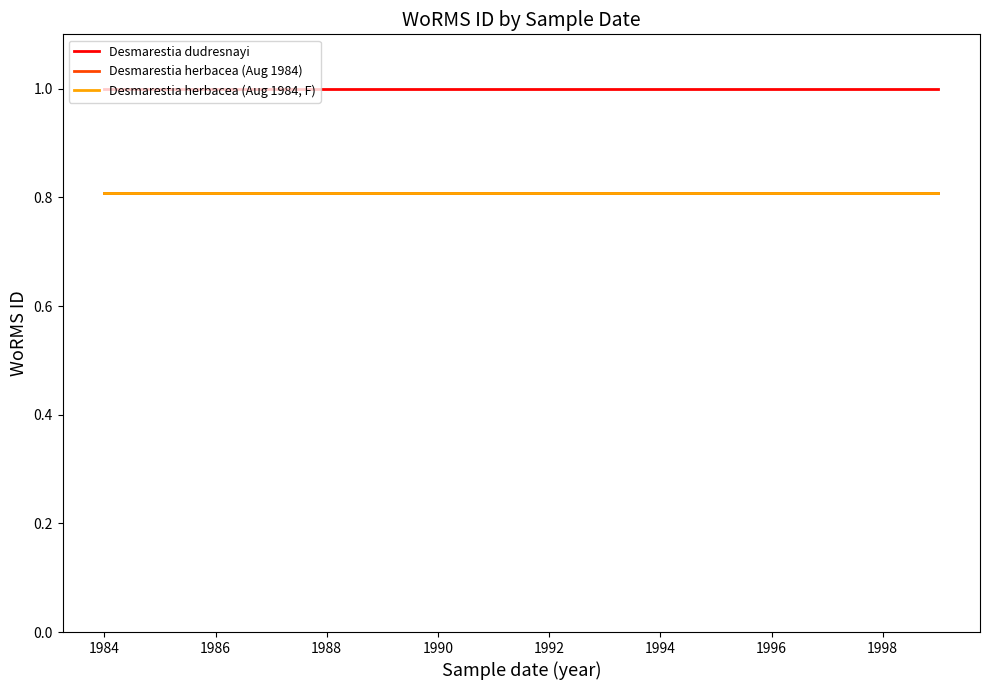

Does the chart have visible grid lines?

No